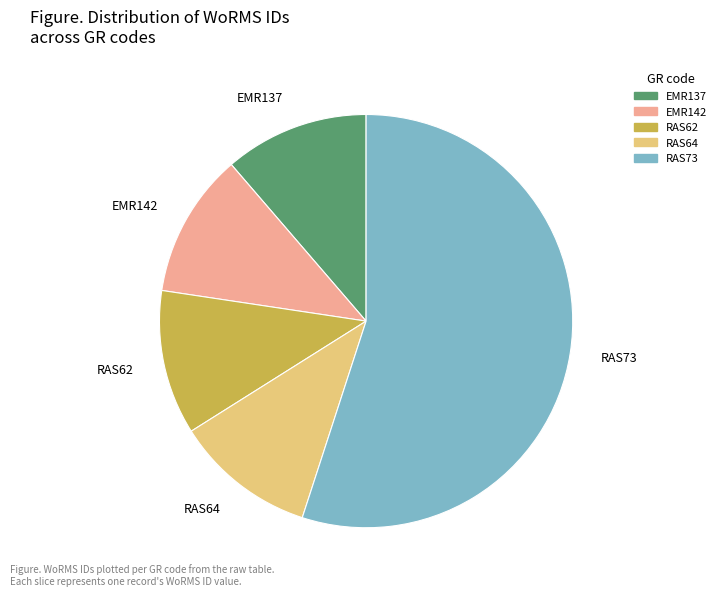

The EMR142 slice represents 11% of the pie. True or false?

True